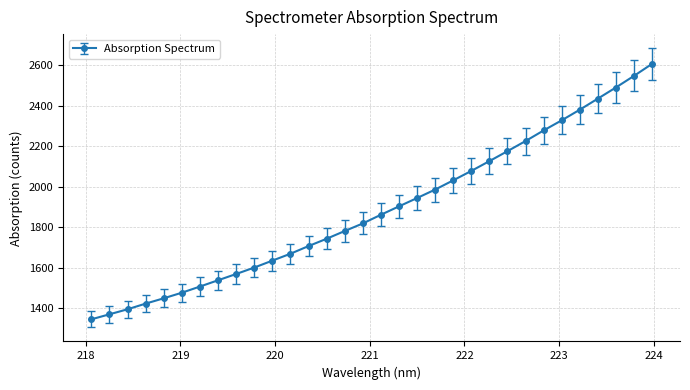

What is the difference between the maximum and second lowest values?

1236.9